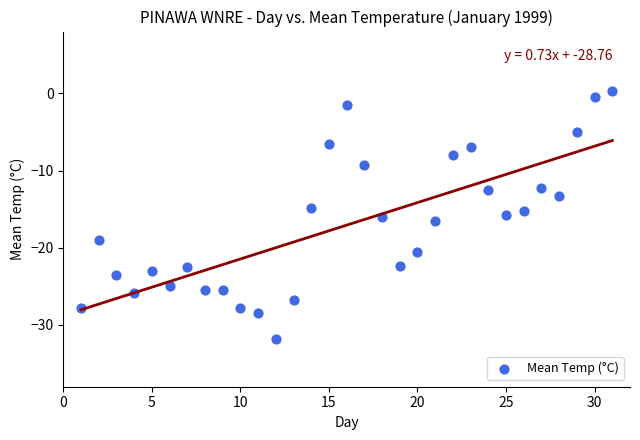

What is the range of X values (max minus min)?

30.0